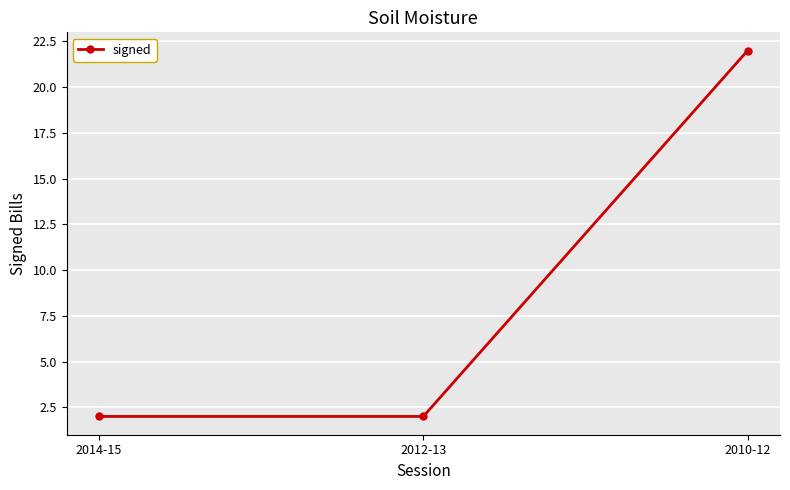

What is the ratio of the value at 2012-13 to the value at 2014-15?

1.0